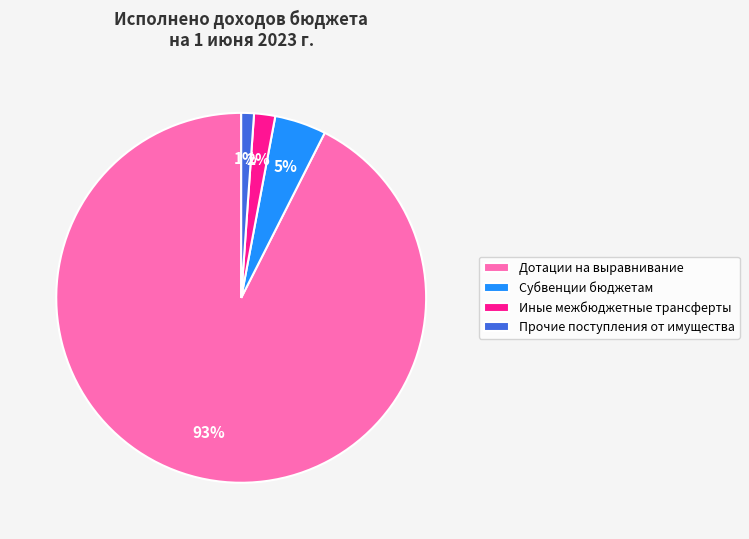

To the nearest percent, what is the difference between the largest and smallest slice percentages?

91%